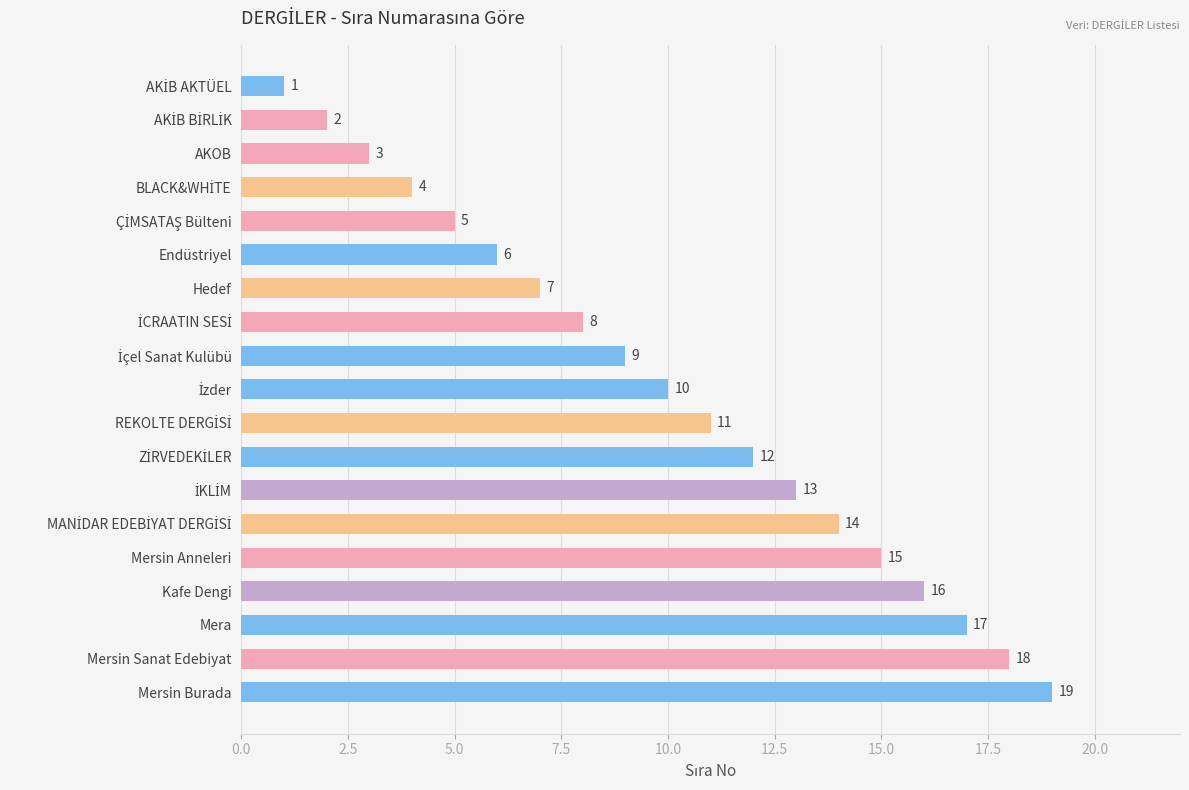

What is the minimum value shown in the chart?

1